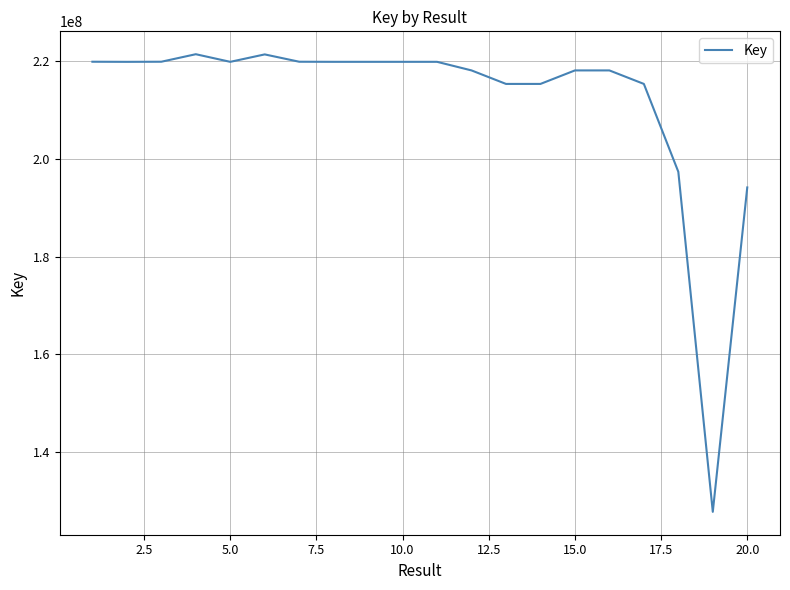

What is the greatest value displayed?

221490053